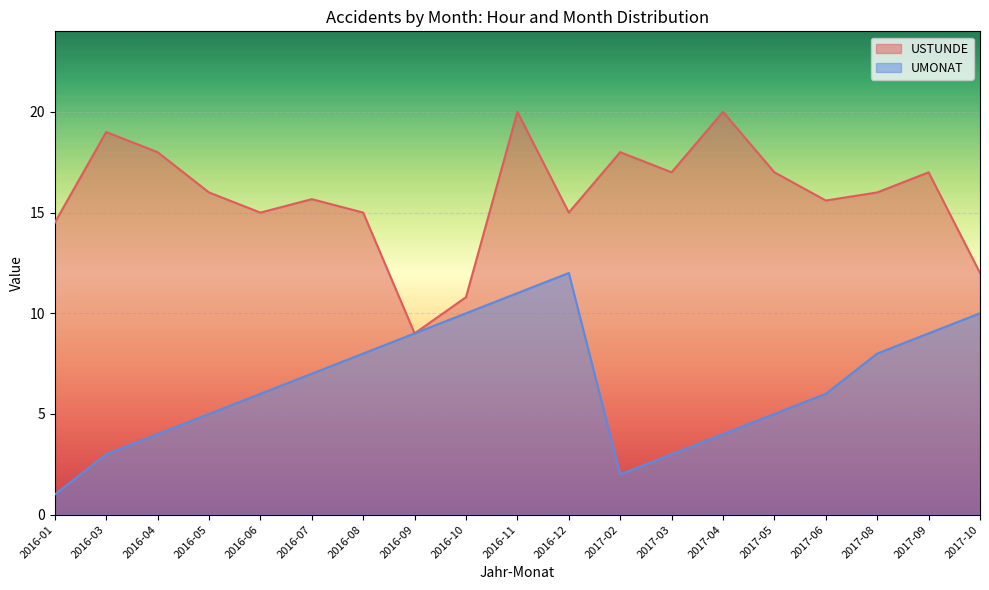

What is the approximate value of UMONAT at 2016-10, to the nearest 5?

10